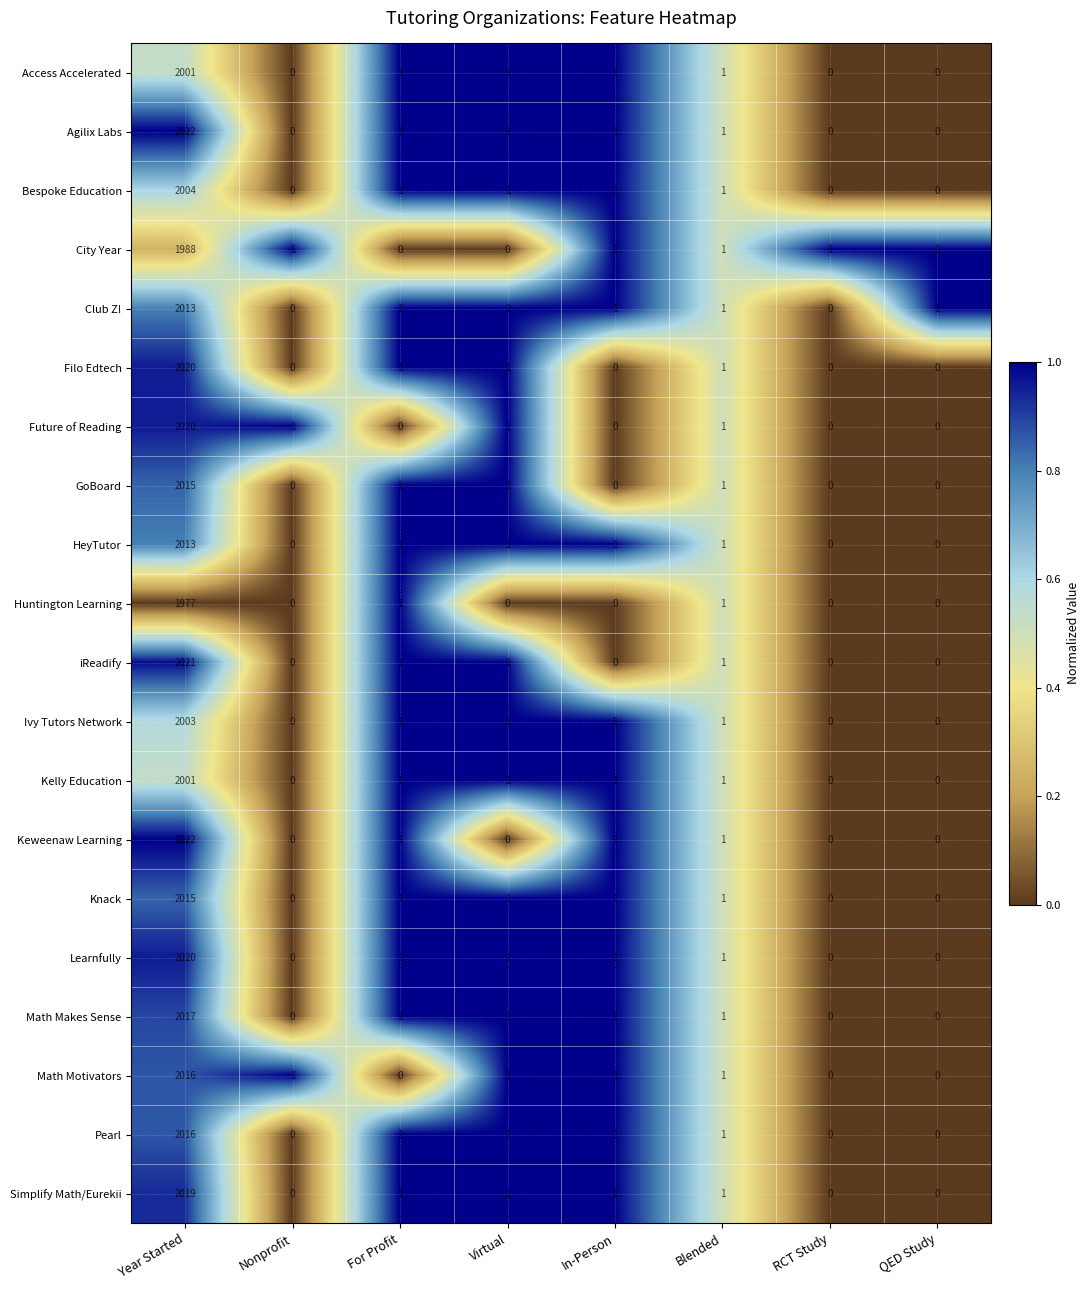

Which label corresponds to the largest value in the chart?

Year Started